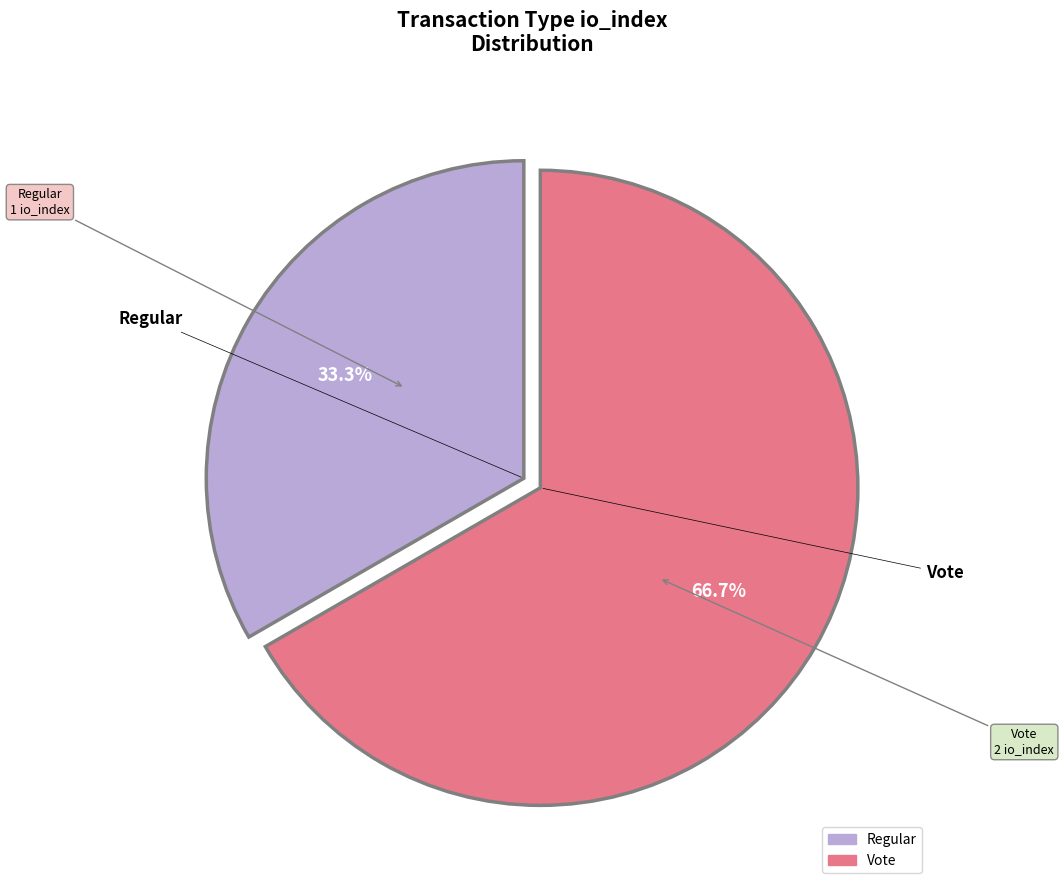

Is it true that Vote is 67% of the pie?

True